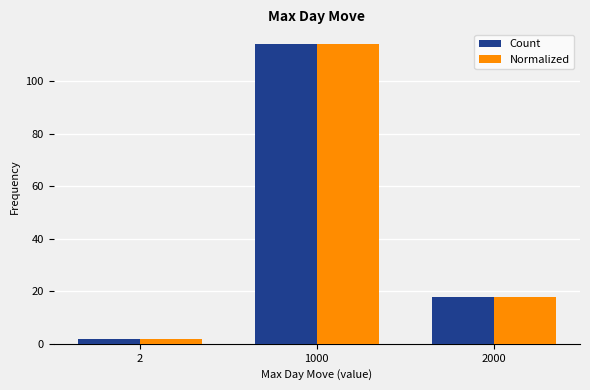

Reading right to left, transcribe all the data shown in this chart.

Count: 2000=18	1000=114	2=2
Normalized: 2000=18	1000=114	2=2